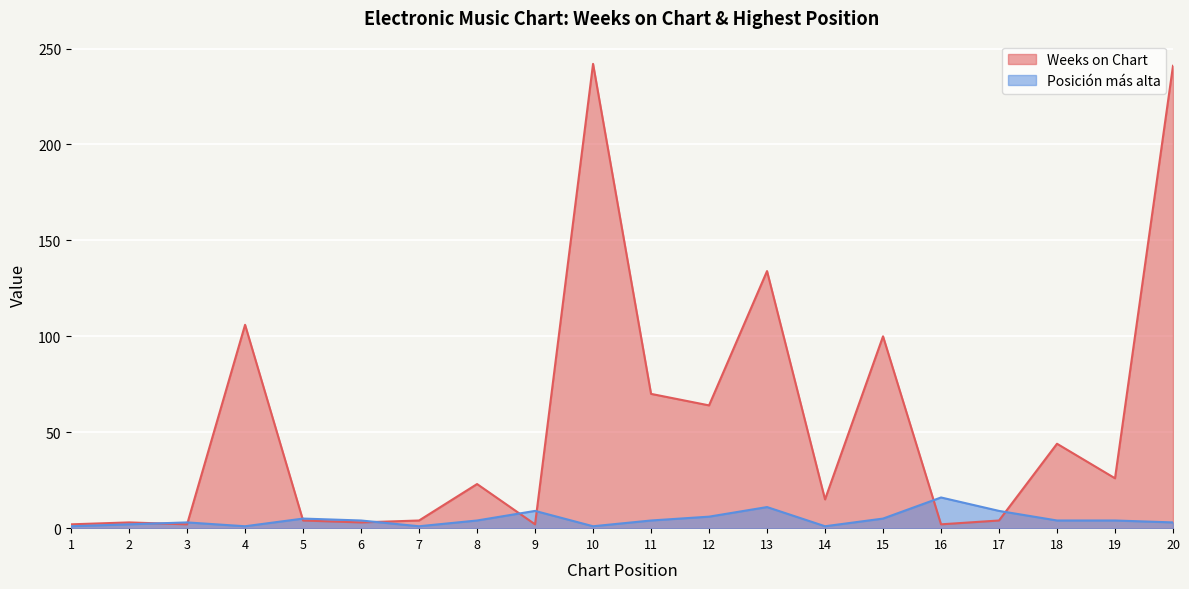

What is the smallest value displayed?

1